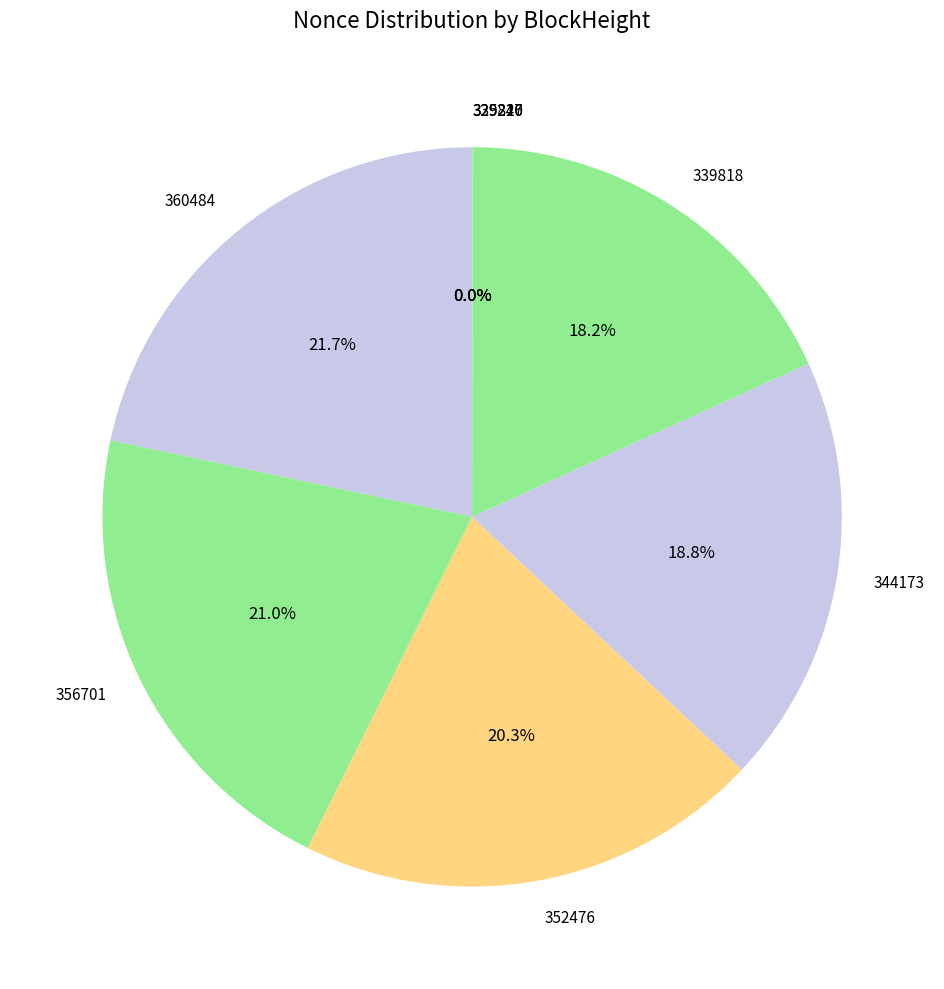

Is there any slice that represents more than half of the pie?

No